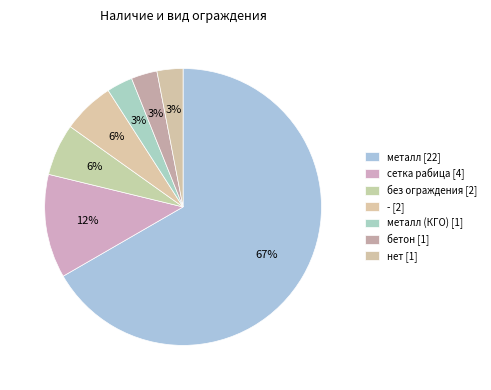

How many segments does this pie chart have?

7